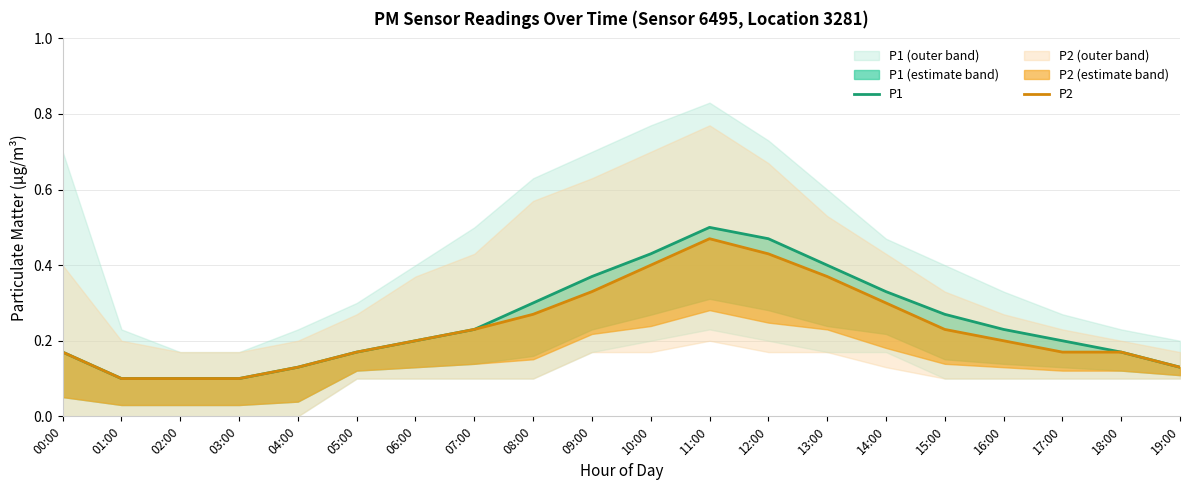

True or false: P2 and P1 cross at least once.

False